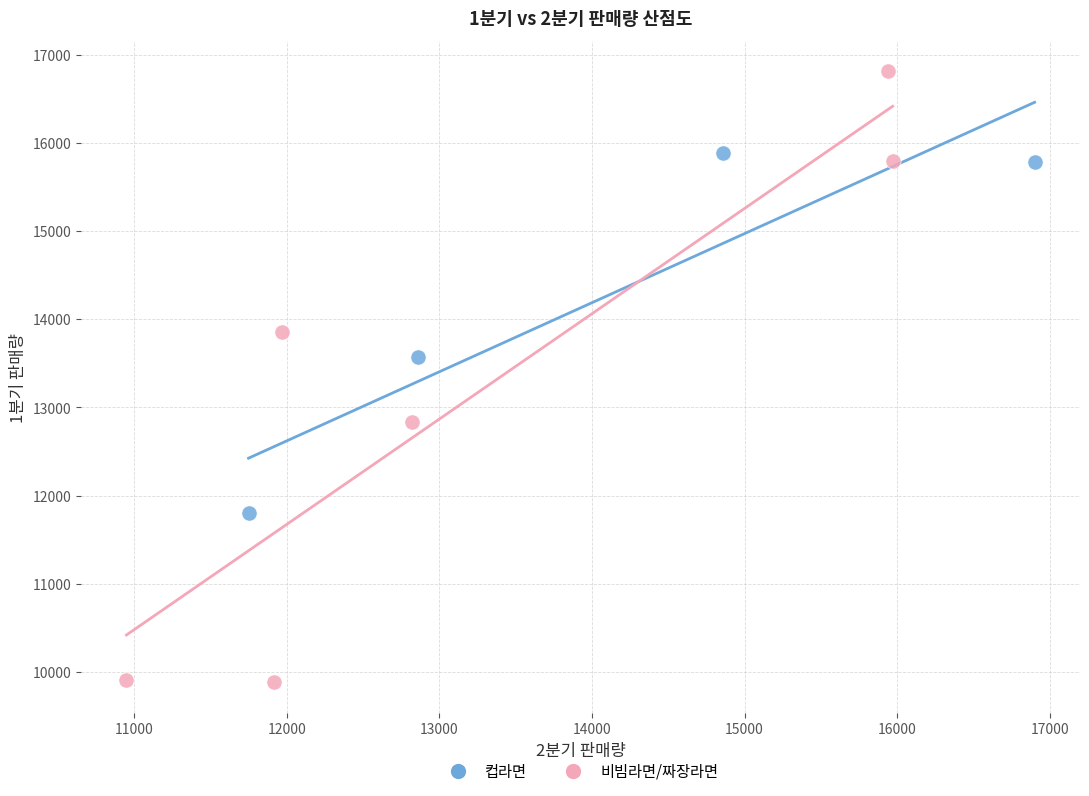

Which series has the widest spread of Y values?

비빔라면/짜장라면